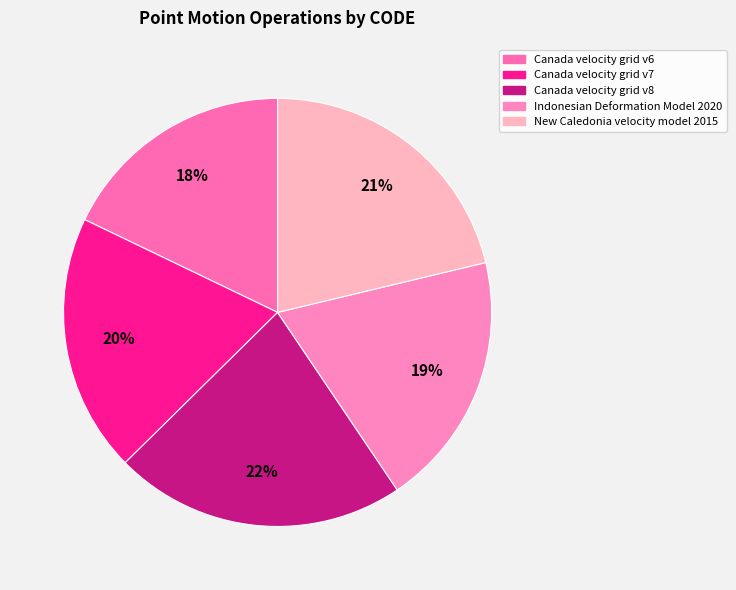

How much of the chart is everything except Indonesian Deformation Model 2020?

80.7%